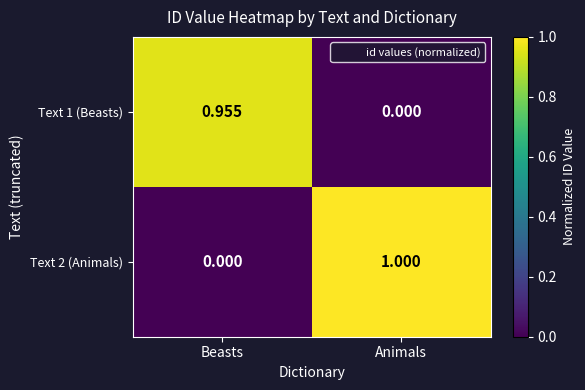

At which category is the sum across all series the highest?

Animals